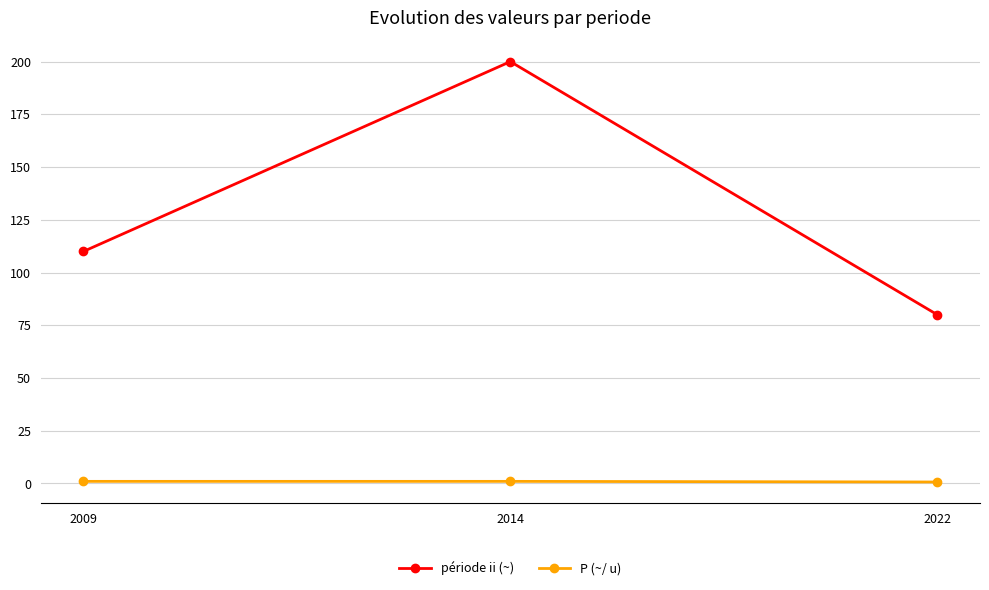

What is the approximate value of P (~/ u) at 2014?

1.0